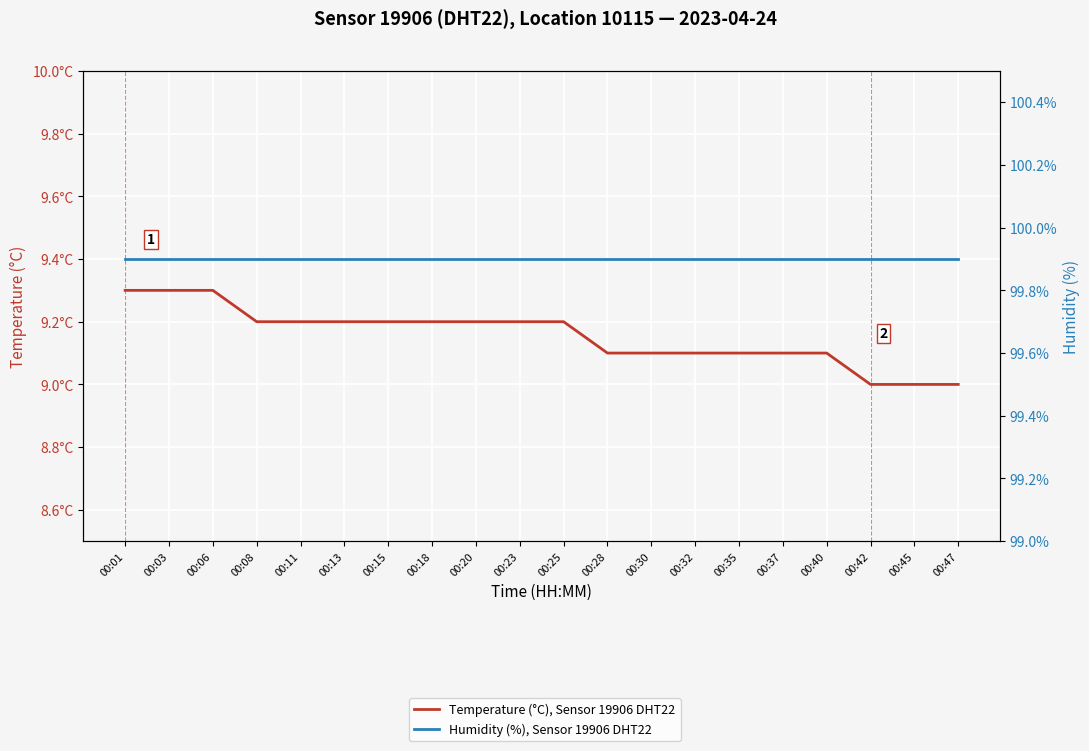

The value of Temperature (°C), Sensor 19906 DHT22 at 00:28 is 9.1. True or false?

True